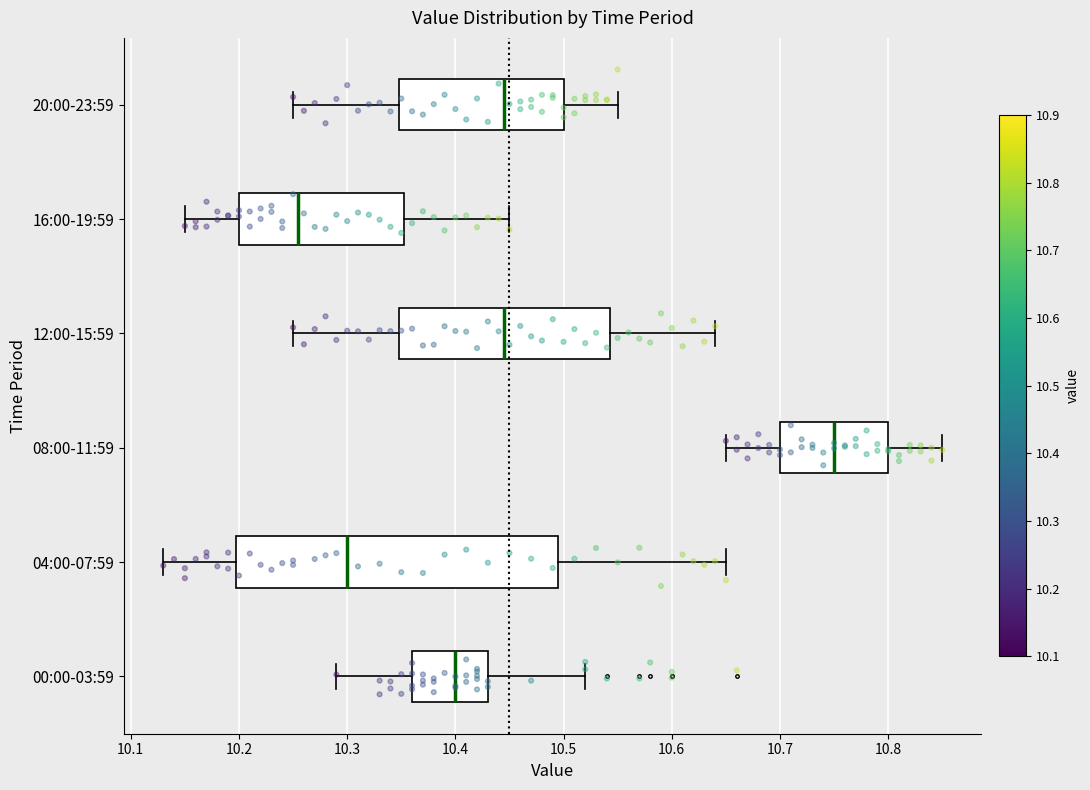

Which box's median line is the furthest to the left?

16:00-19:59